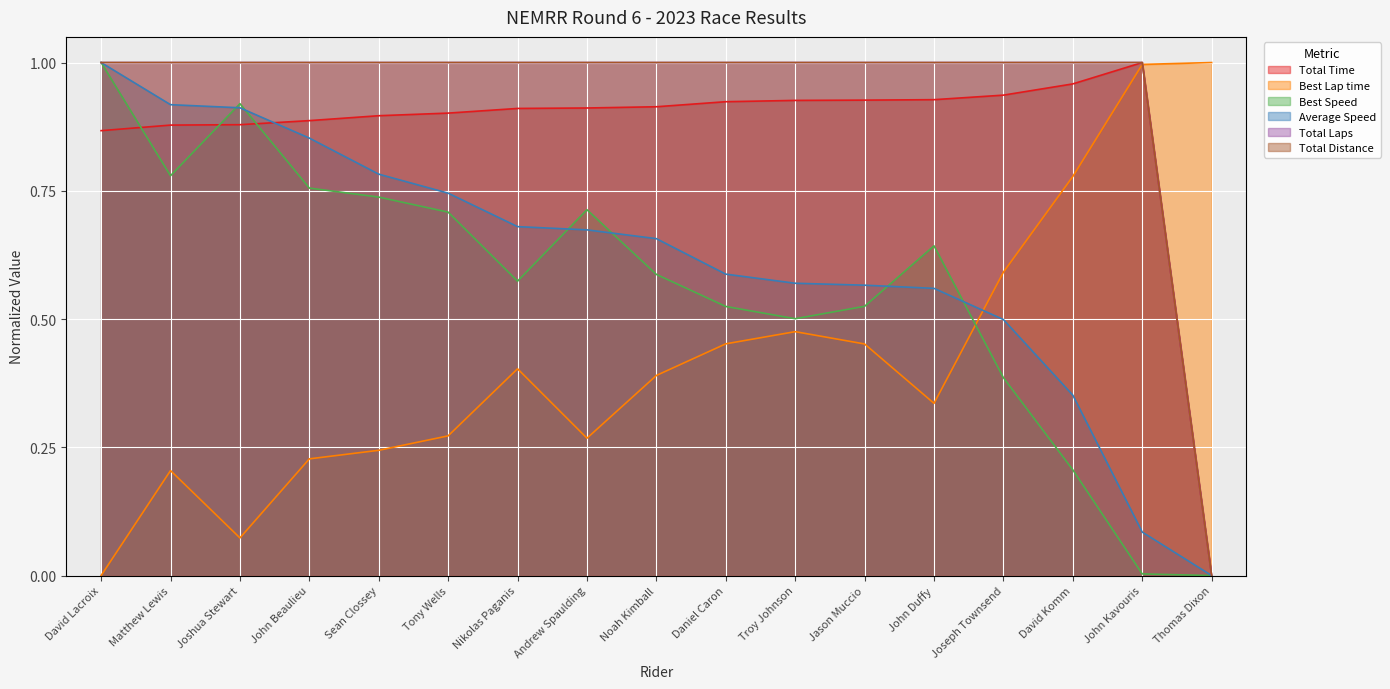

Between which two adjacent categories do Best Speed and Total Time first intersect?

David Lacroix and Matthew Lewis